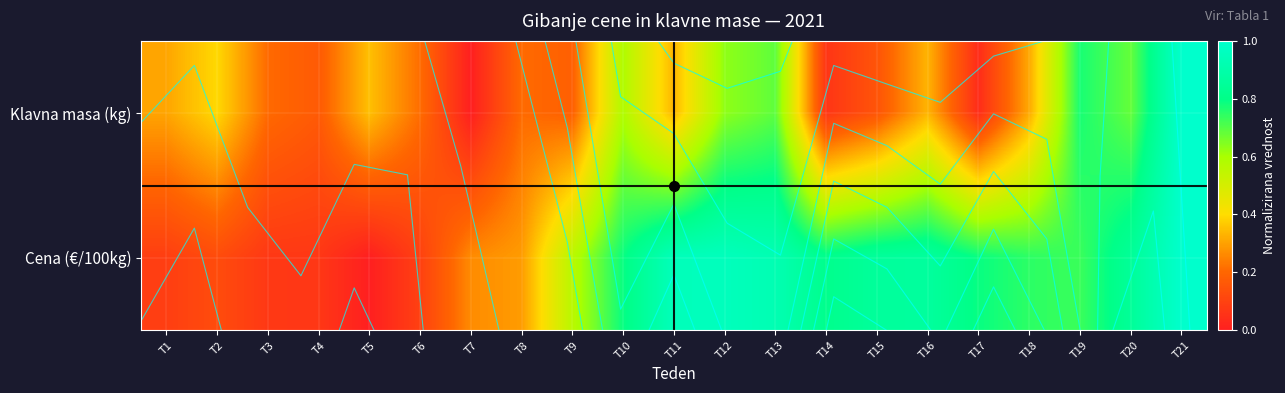

Which has a higher value, T18 or T17?

T18